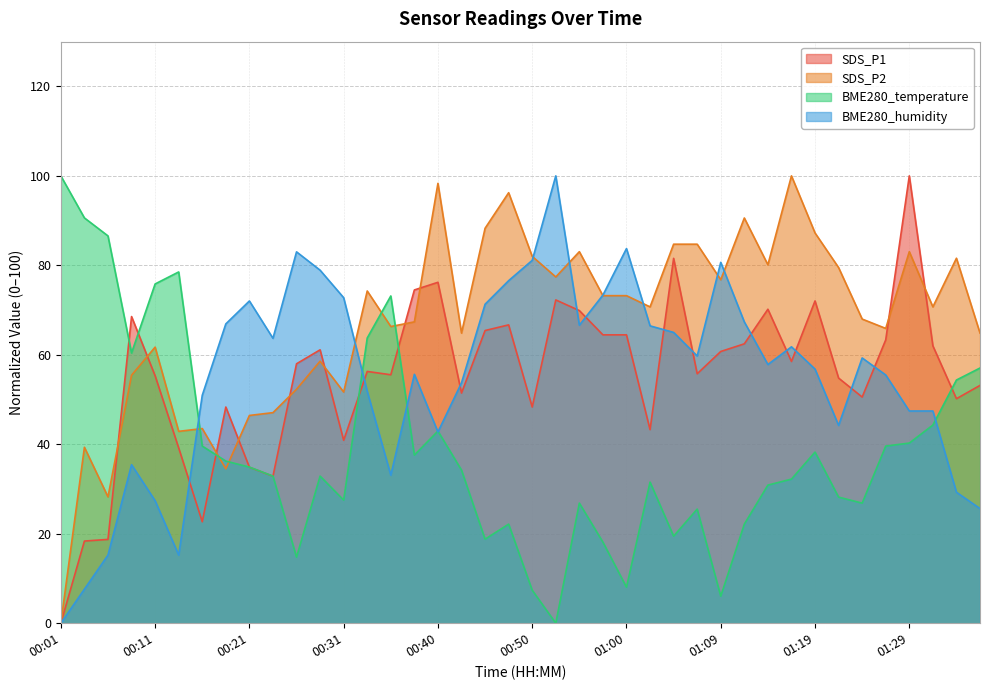

What is the difference between the maximum and minimum values in the SDS_P1 series?

100.0